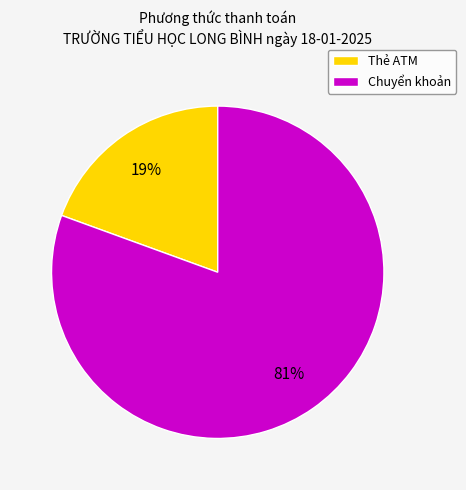

Between Chuyển khoản and Thẻ ATM, which is larger?

Chuyển khoản